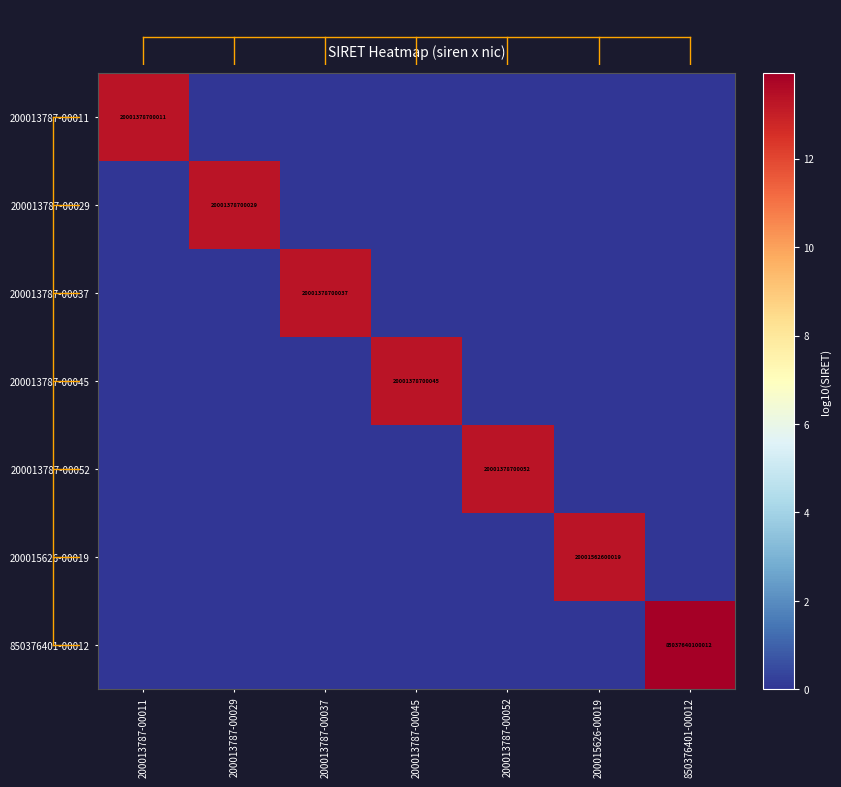

Is it true that 200013787-00011 equals 5753167043486 at 200013787-00011?

False